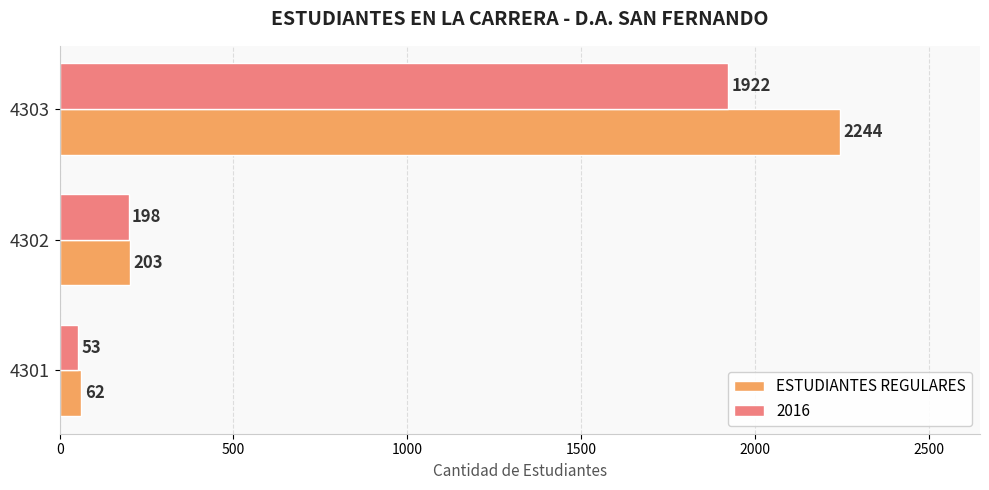

What is the difference between the ESTUDIANTES REGULARES values at 4303 and 4301?

2182